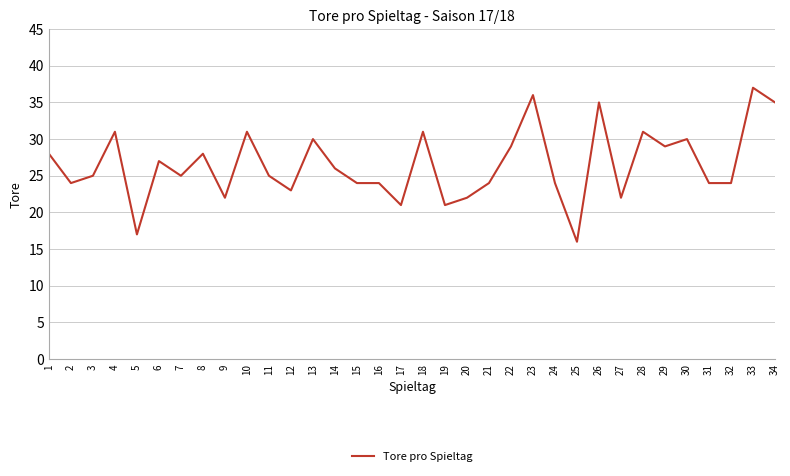

What is the smallest value displayed?

16